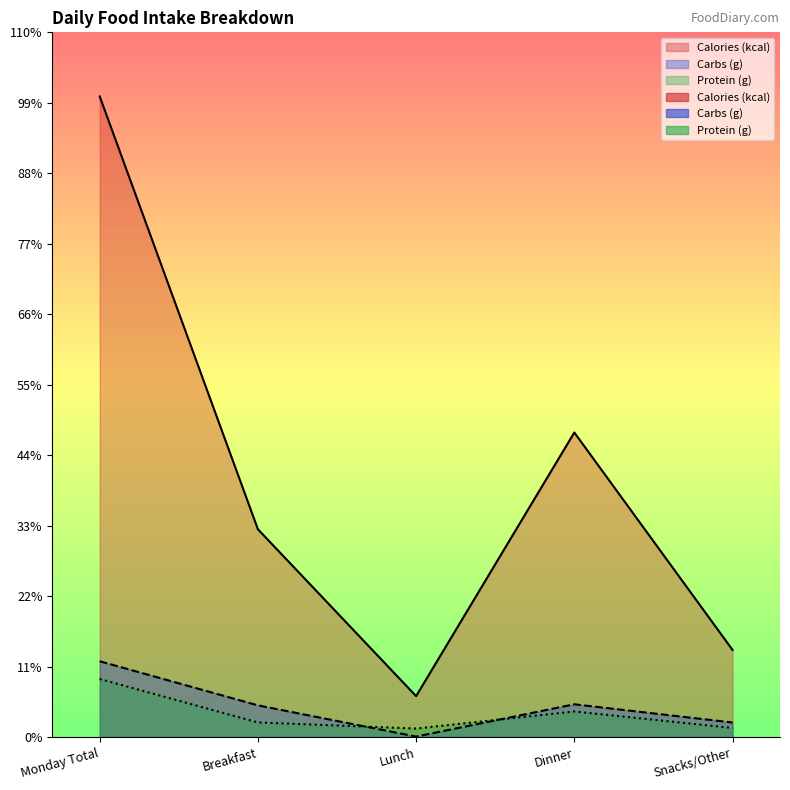

What is the total value across all series at Monday Total?

1945.7